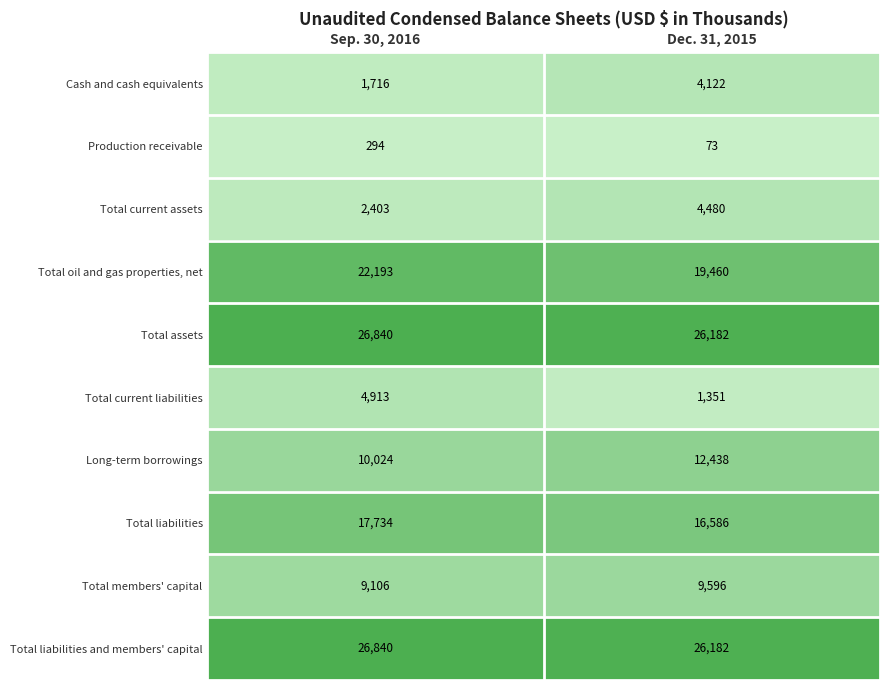

What is the sum of all Total current liabilities values?

6264